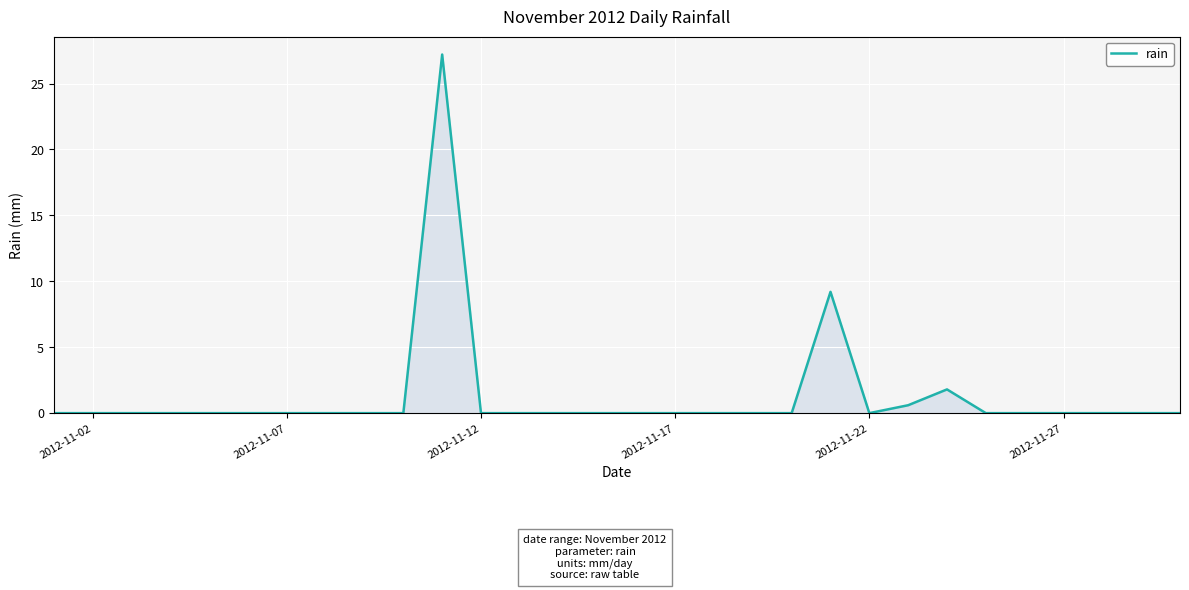

What is the maximum value shown in the chart?

27.2